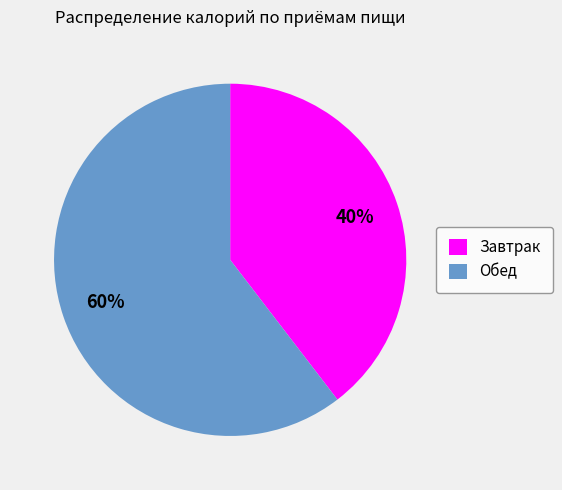

Combined, do Обед and Завтрак account for over 50%?

Yes